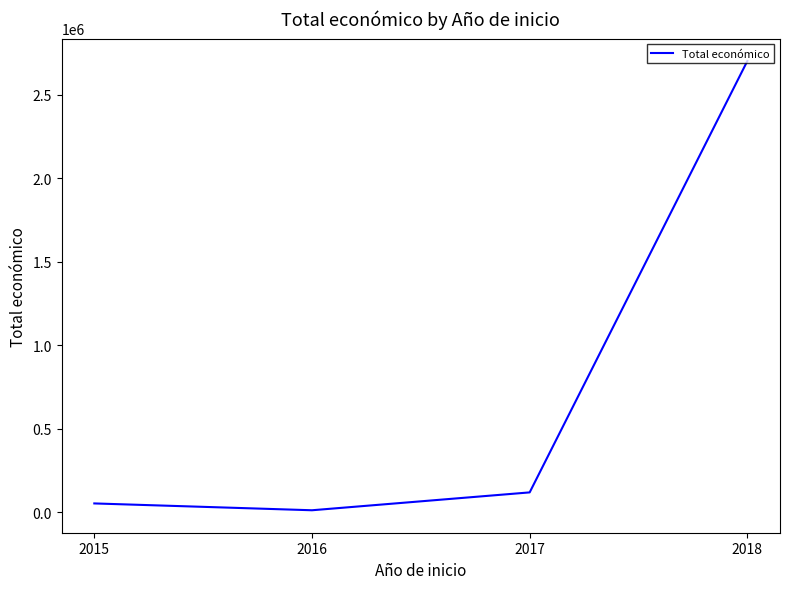

Does the chart display data point markers on the line(s)?

No